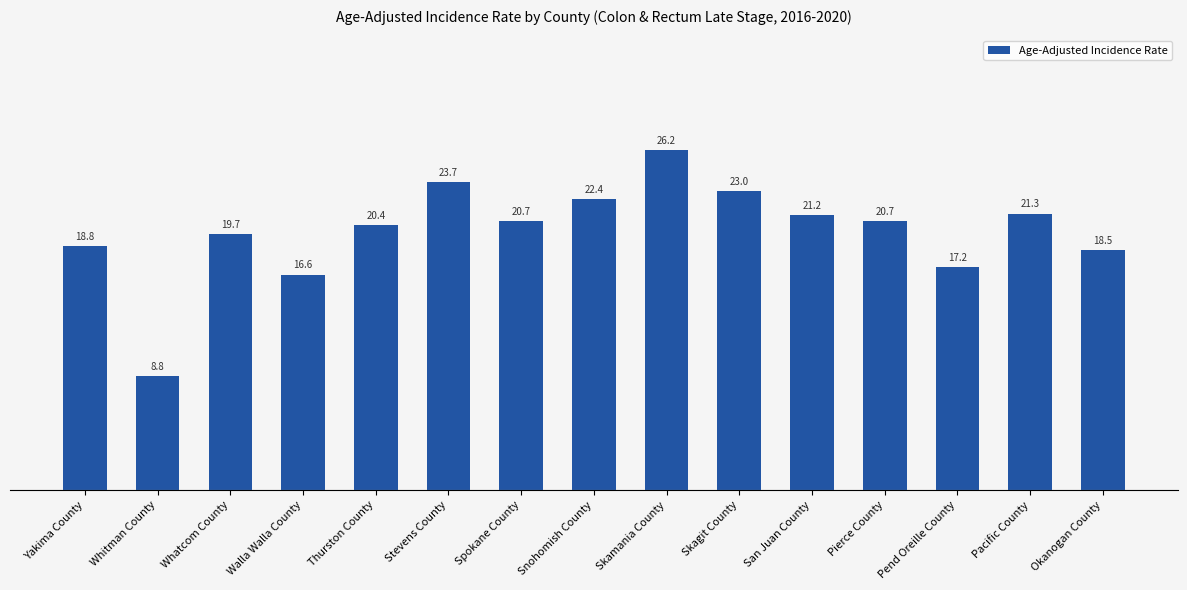

What is the sum of the values at Okanogan County and Skagit County?

41.5